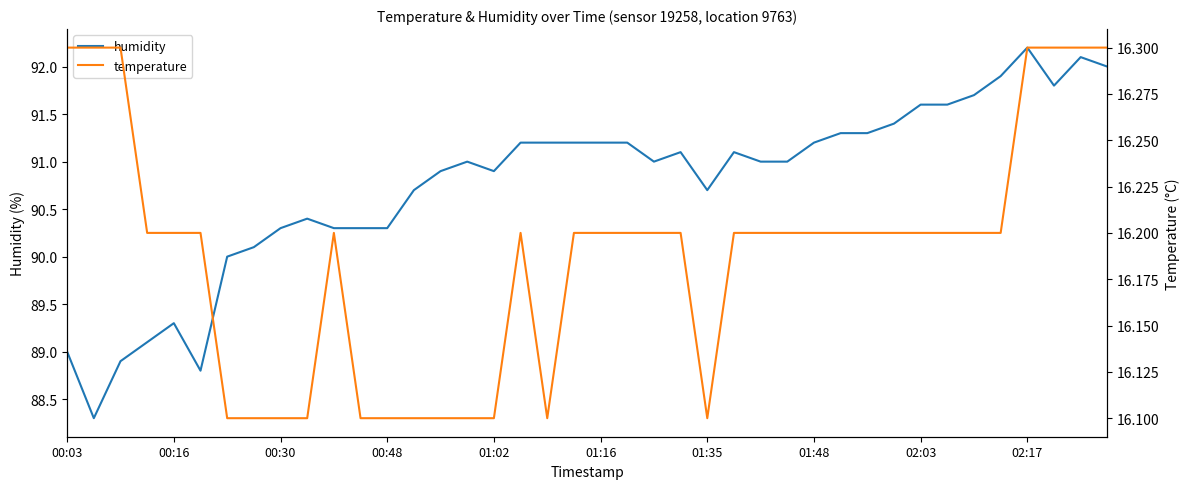

At how many categories does at least one series exceed 40?

40